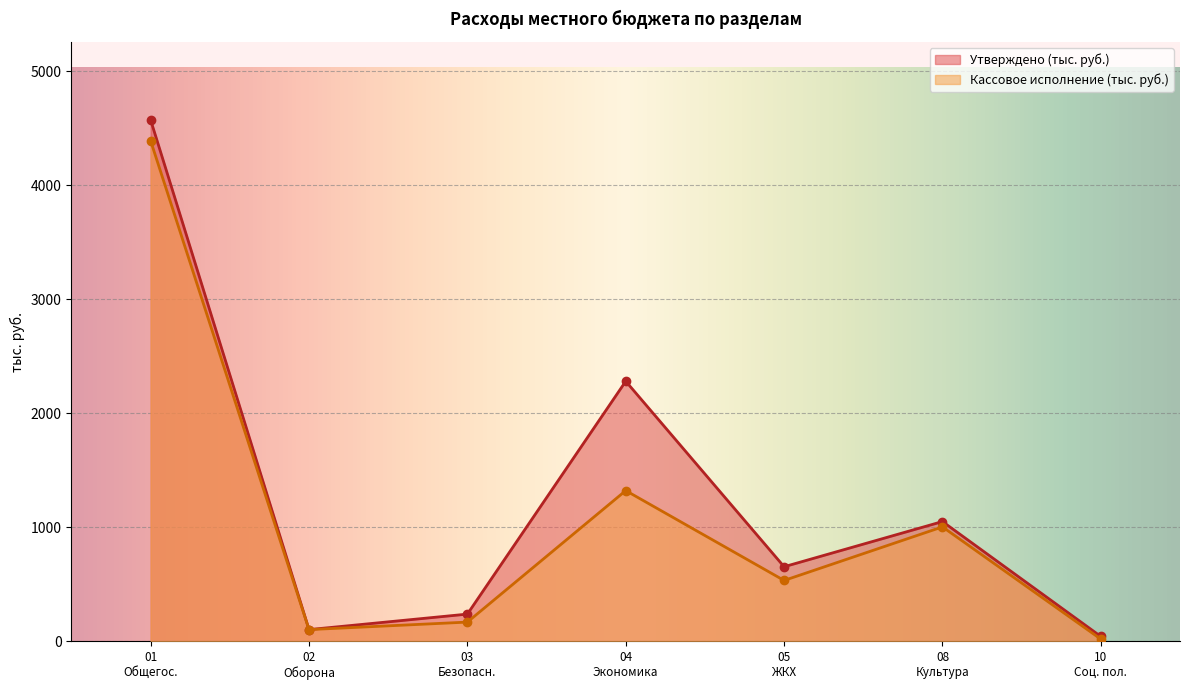

Which category has the highest value across all series?

01
Общегос.